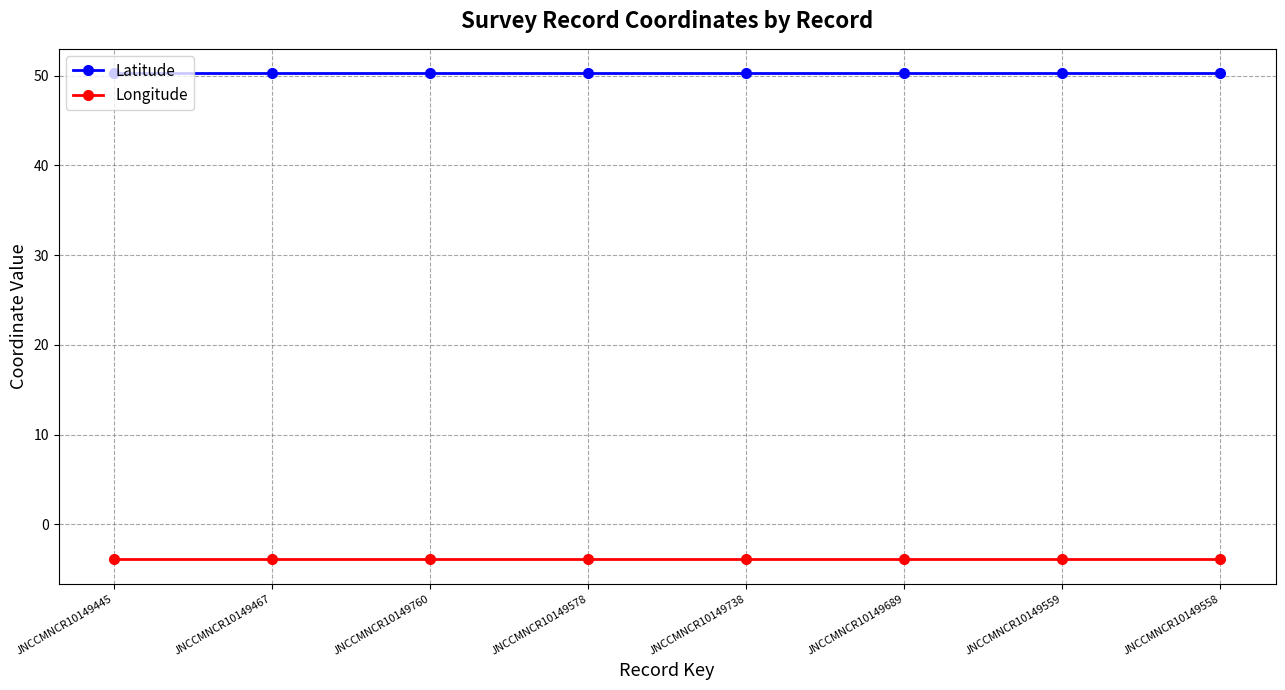

At JNCCMNCR10149558, list the series in order from smallest to largest.

Longitude, Latitude